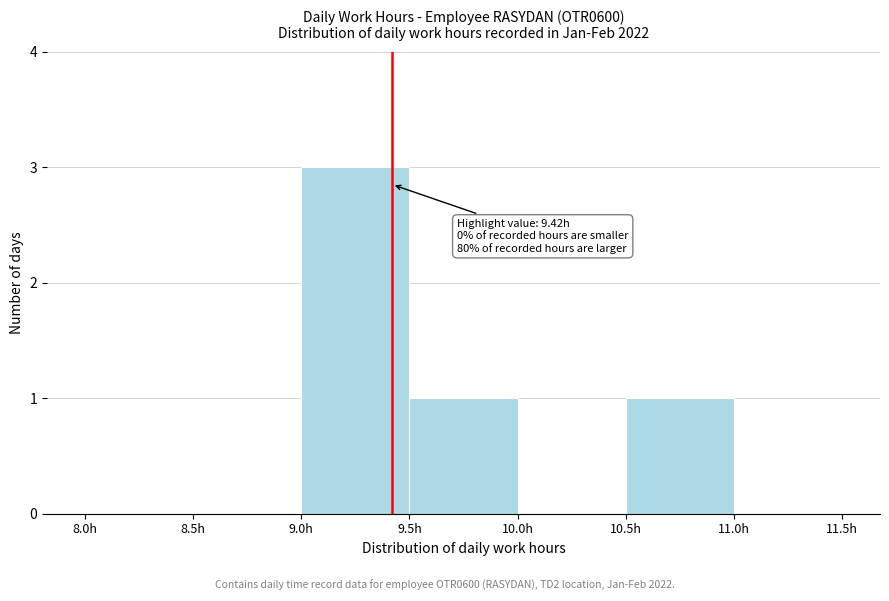

Over which range of the x-axis is the bar tallest?

9.0 to 9.5